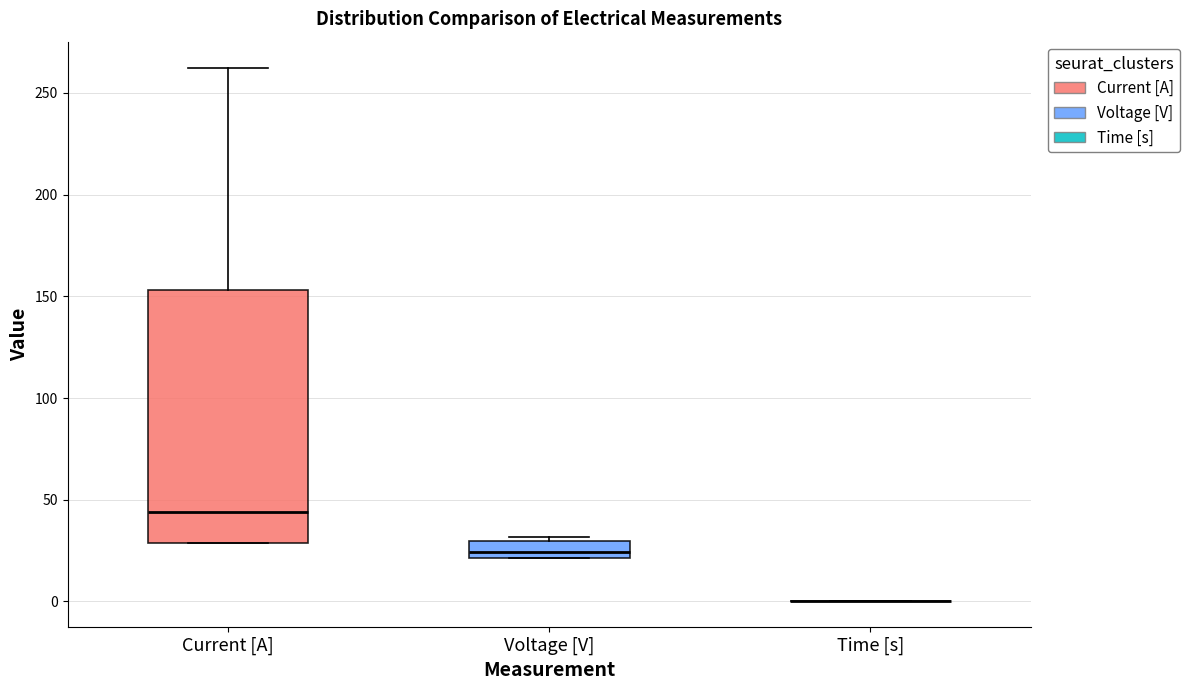

Comparing the boxes themselves (not the whiskers), which one is the tallest?

Current [A]